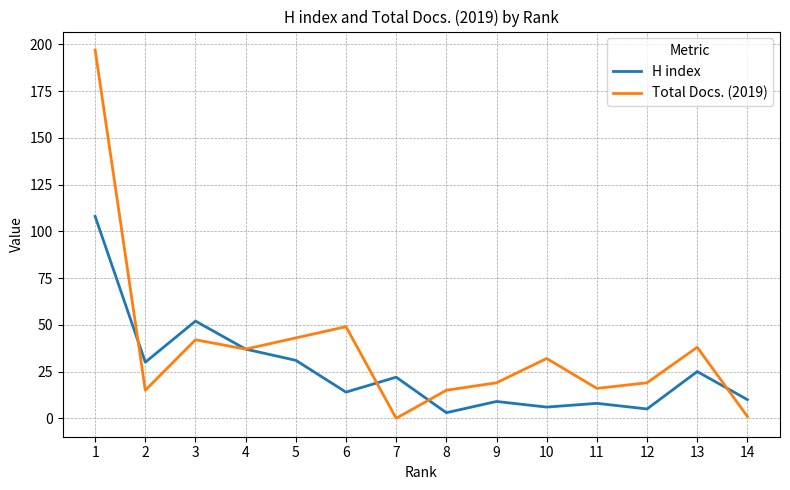

What is the maximum value for Total Docs. (2019)?

197